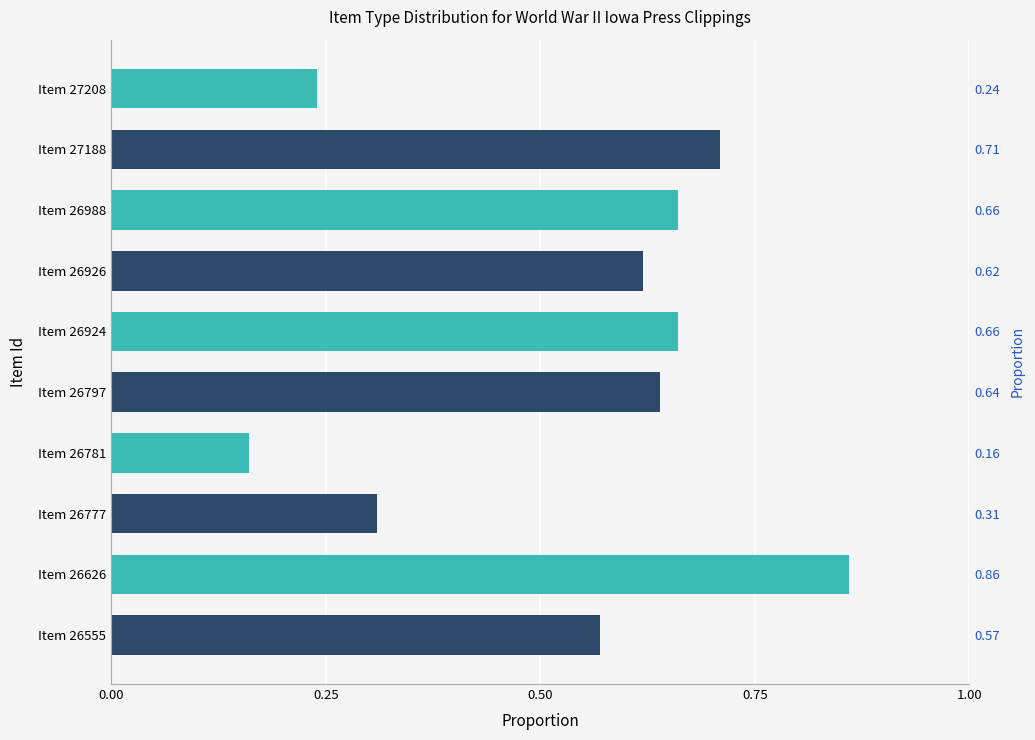

Are the bars grouped side by side (vs. stacked)?

No